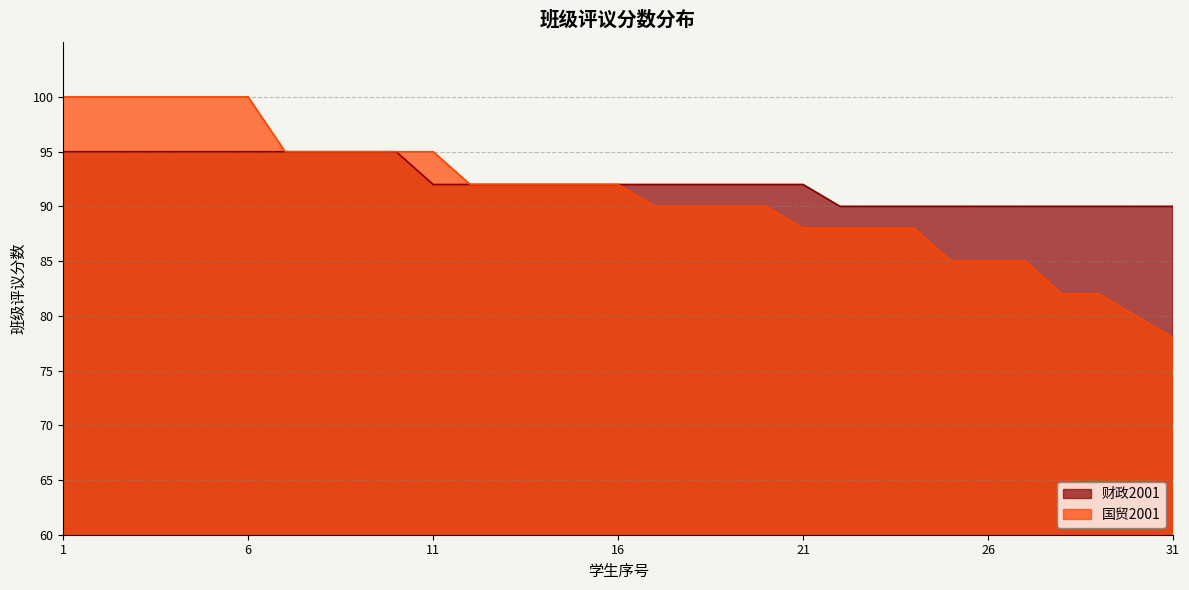

What are all the series names shown in the legend?

财政2001, 国贸2001